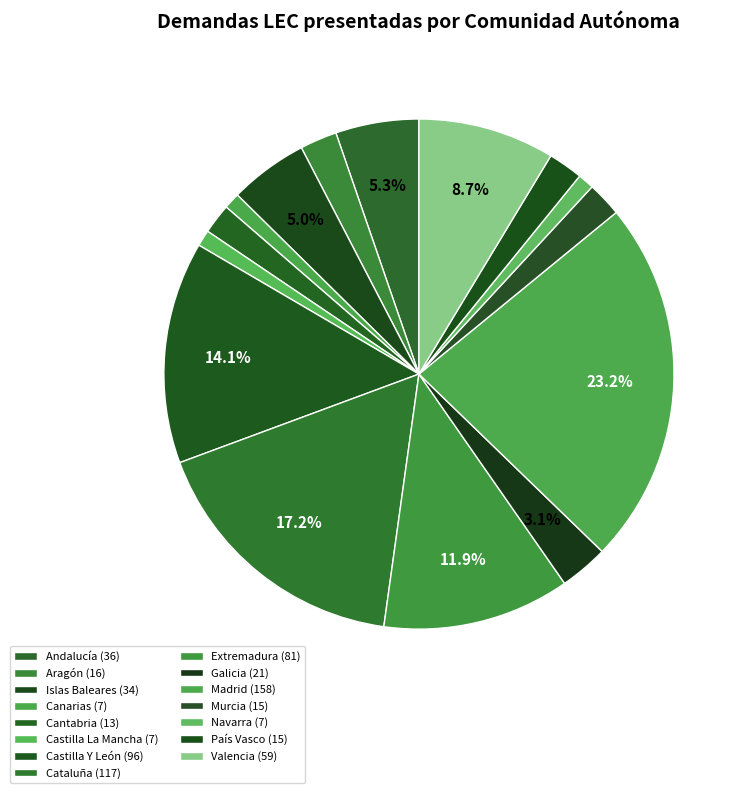

Combined, what portion of the pie is Valencia and Cantabria?

10.6%